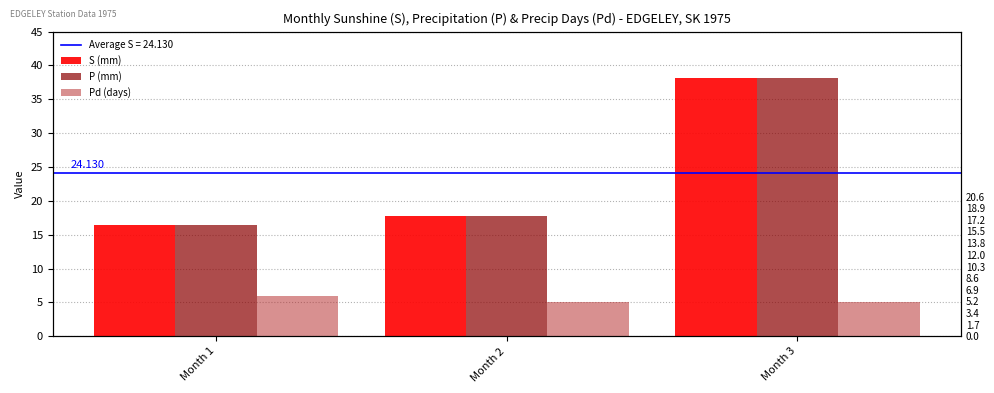

Between Month 2 and Month 3, which series saw the biggest shift?

S (mm)